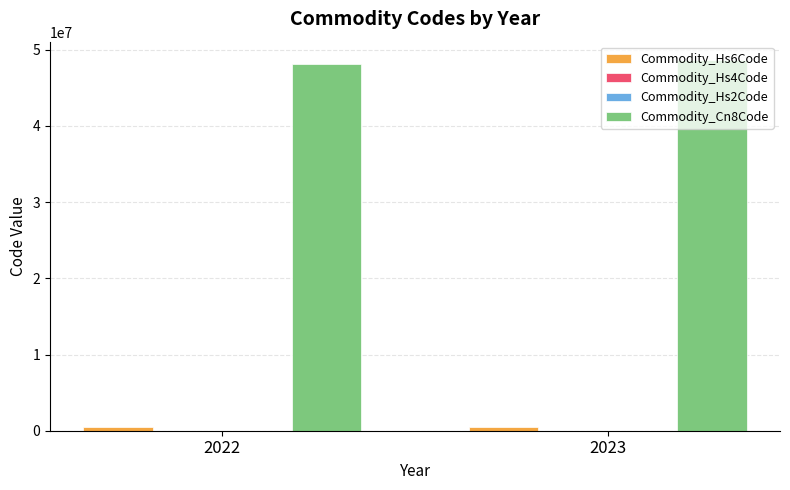

Which series has the largest total across all categories?

Commodity_Cn8Code